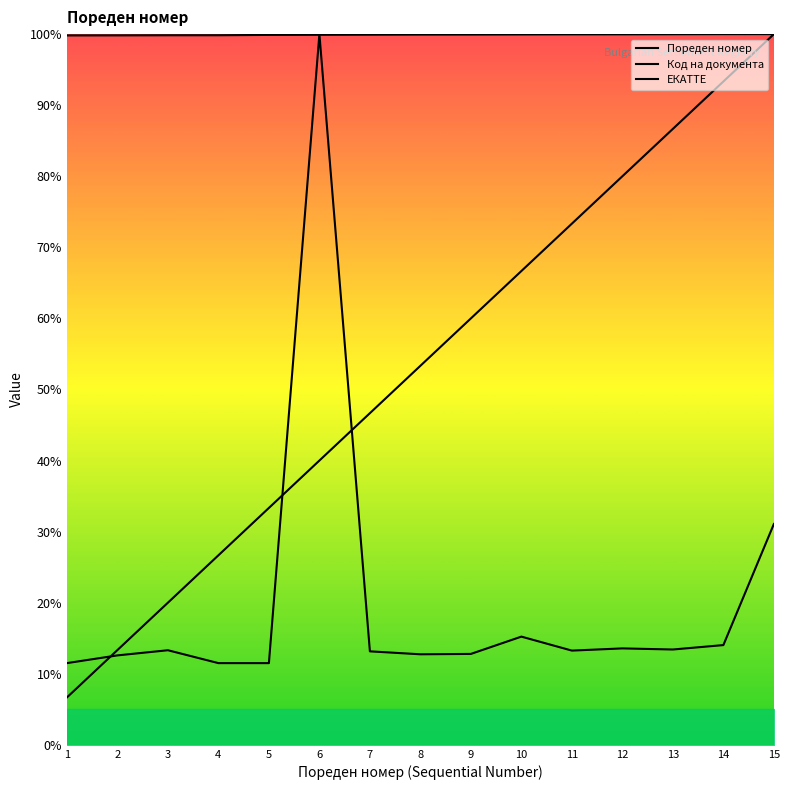

Reading right to left, extract all data points from this chart.

Пореден номер: 15=100.0	14=93.3	13=86.7	12=80.0	11=73.3	10=66.7	9=60.0	8=53.3	7=46.7	6=40.0	5=33.3	4=26.7	3=20.0	2=13.3	1=6.7
Код на документа: 15=31.1	14=14.0	13=13.4	12=13.6	11=13.3	10=15.2	9=12.8	8=12.7	7=13.2	6=100.0	5=11.5	4=11.5	3=13.3	2=12.6	1=11.5
ЕКАТТЕ: 15=100.0	14=100.0	13=100.0	12=100.0	11=100.0	10=99.9	9=99.9	8=99.9	7=99.9	6=99.9	5=99.9	4=99.8	3=99.8	2=99.8	1=99.8